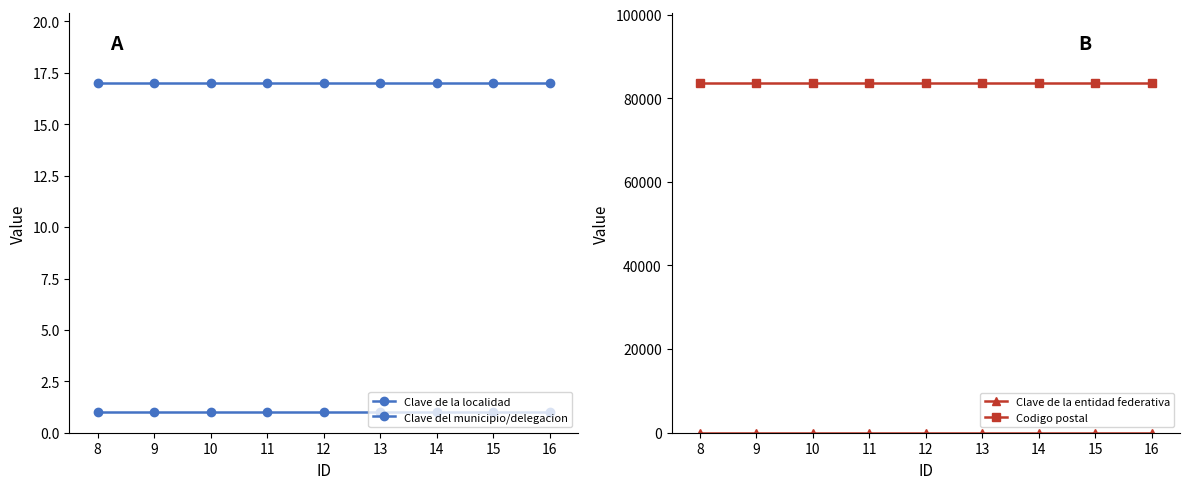

Does the chart have visible grid lines?

No